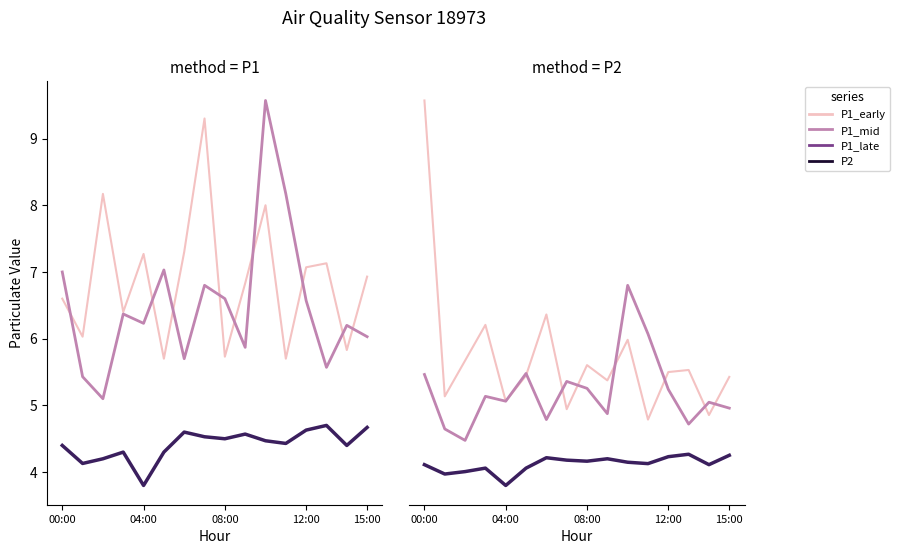

The P2 (late) series shows 1.8 at 11. True or false?

False